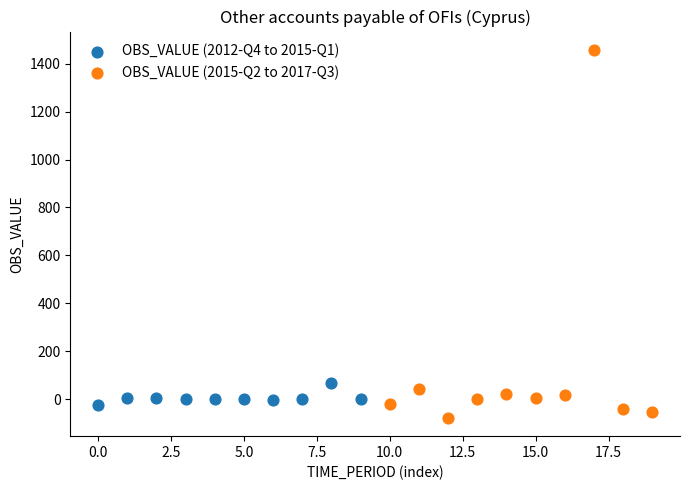

Which series has the widest spread of Y values?

OBS_VALUE (2015-Q2 to 2017-Q3)